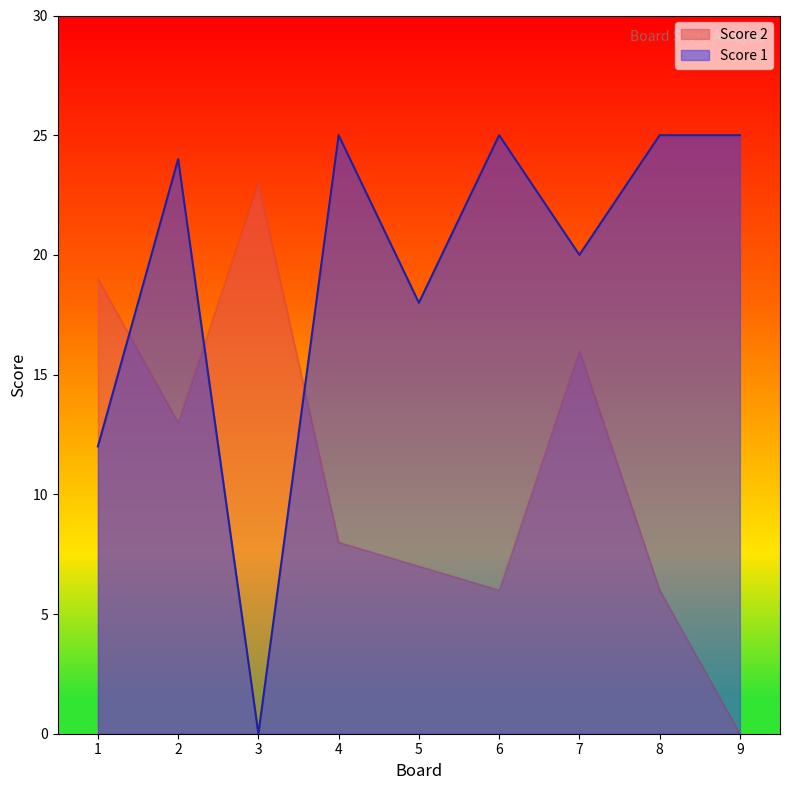

How many distinct data groups are displayed?

2